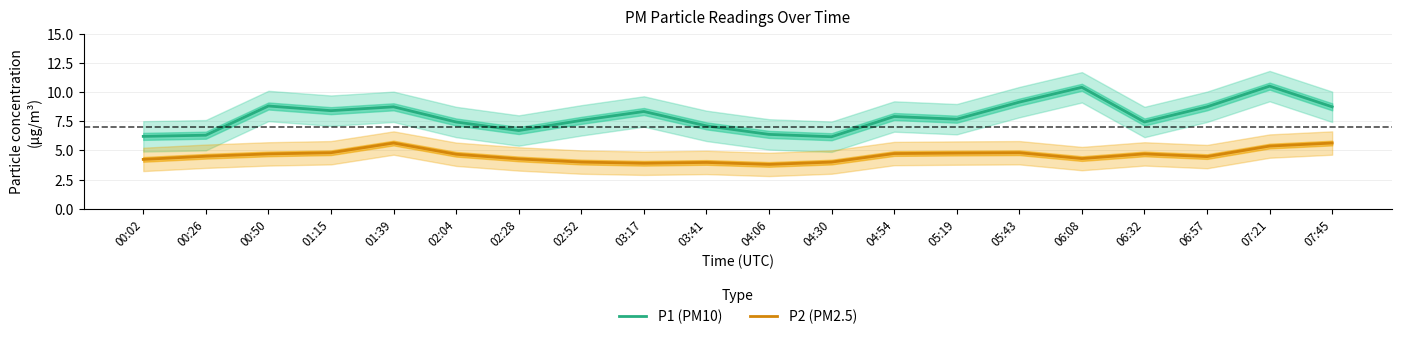

What is the label of the 18th point from the left?

06:57